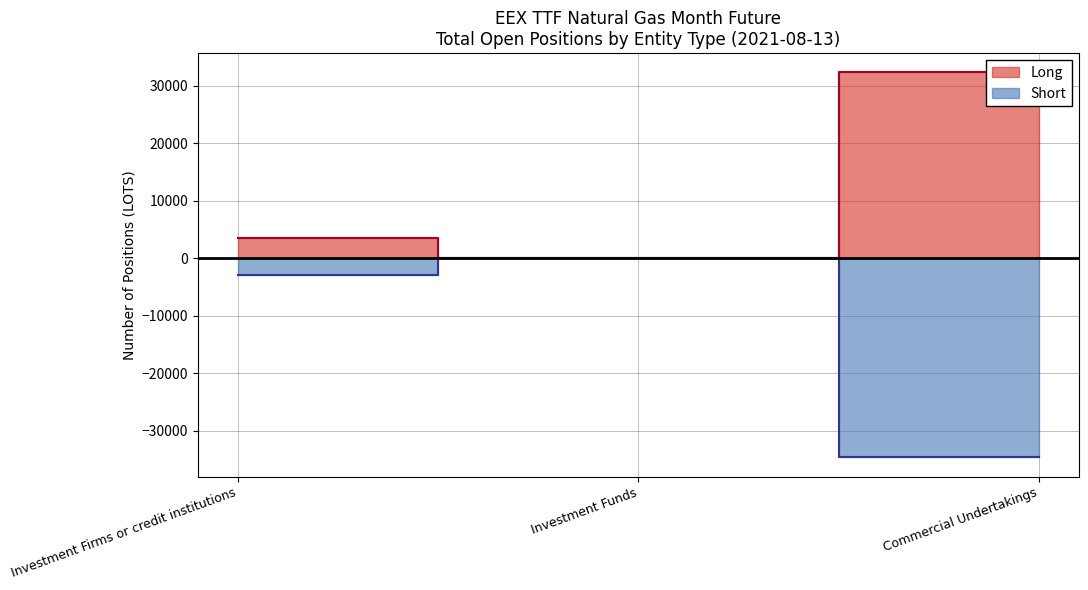

How many values in the Short series are below -2848?

1